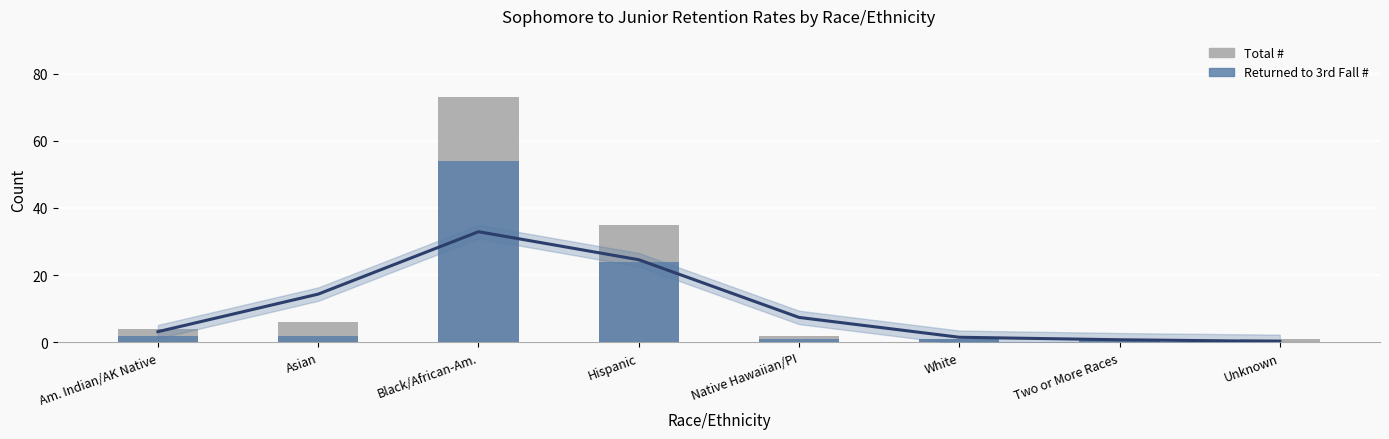

What is the total value across all series at Black/African-Am.?

127